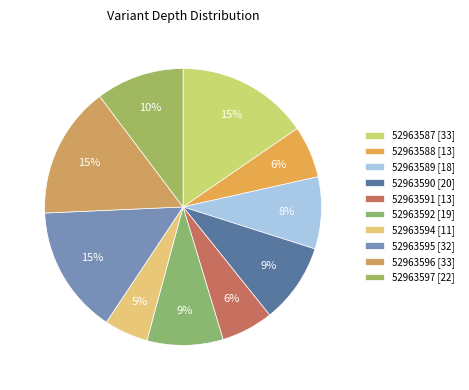

Is it true that 52963596 [33] is 28% of the pie?

False